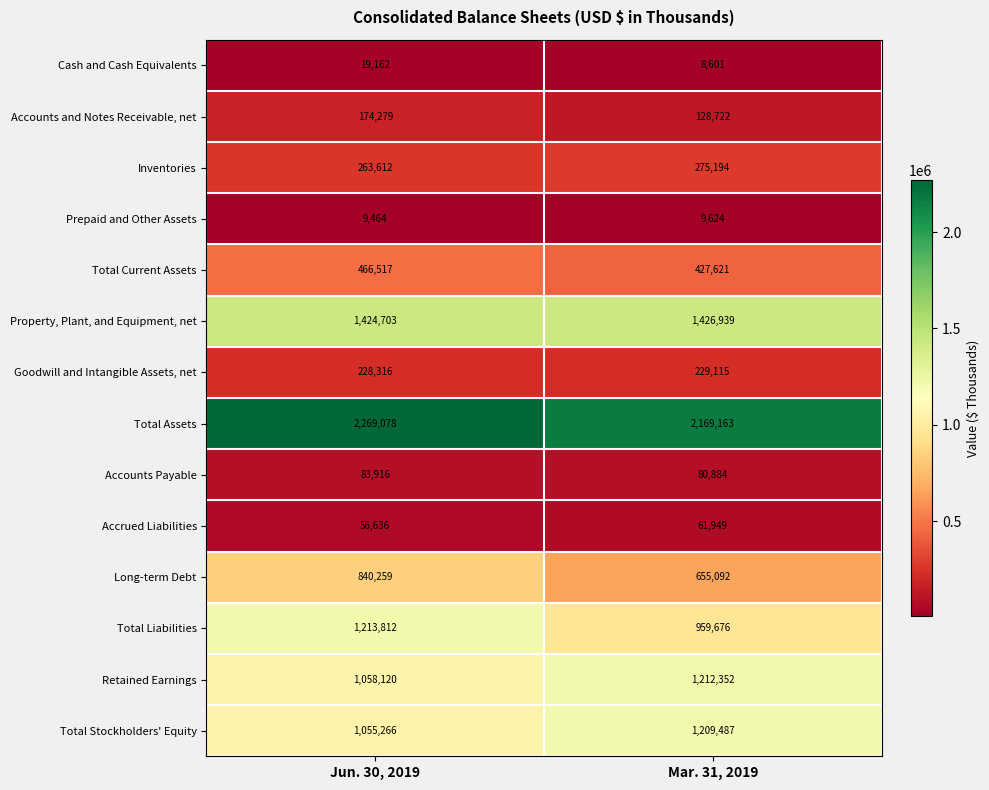

Reading left to right, transcribe all the data shown in this chart.

Cash and Cash Equivalents: 19162	8601
Accounts and Notes Receivable, net: 174279	128722
Inventories: 263612	275194
Prepaid and Other Assets: 9464	9624
Total Current Assets: 466517	427621
Property, Plant, and Equipment, net: 1424703	1426939
Goodwill and Intangible Assets, net: 228316	229115
Total Assets: 2269078	2169163
Accounts Payable: 83916	80884
Accrued Liabilities: 56636	61949
Long-term Debt: 840259	655092
Total Liabilities: 1213812	959676
Retained Earnings: 1058120	1212352
Total Stockholders' Equity: 1055266	1209487